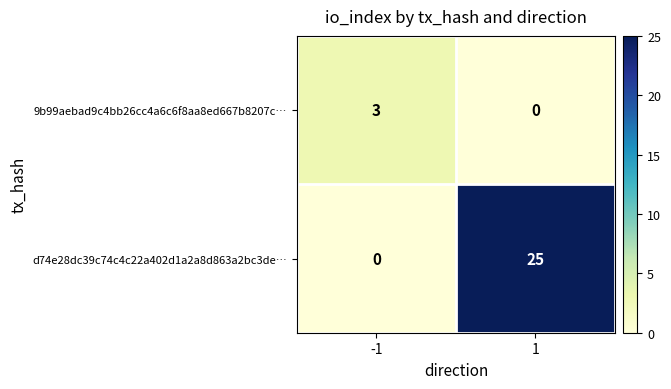

Which series has the widest spread of values?

d74e28dc39c74c4c22a402d1a2a8d863a2bc3de…